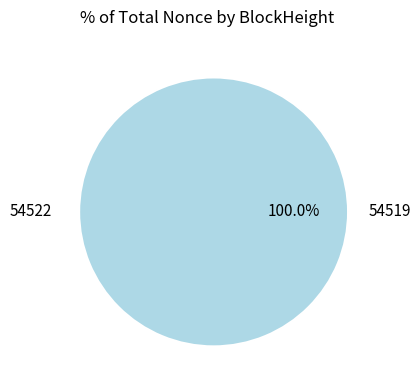

To the nearest percent, what is the average slice percentage?

50%